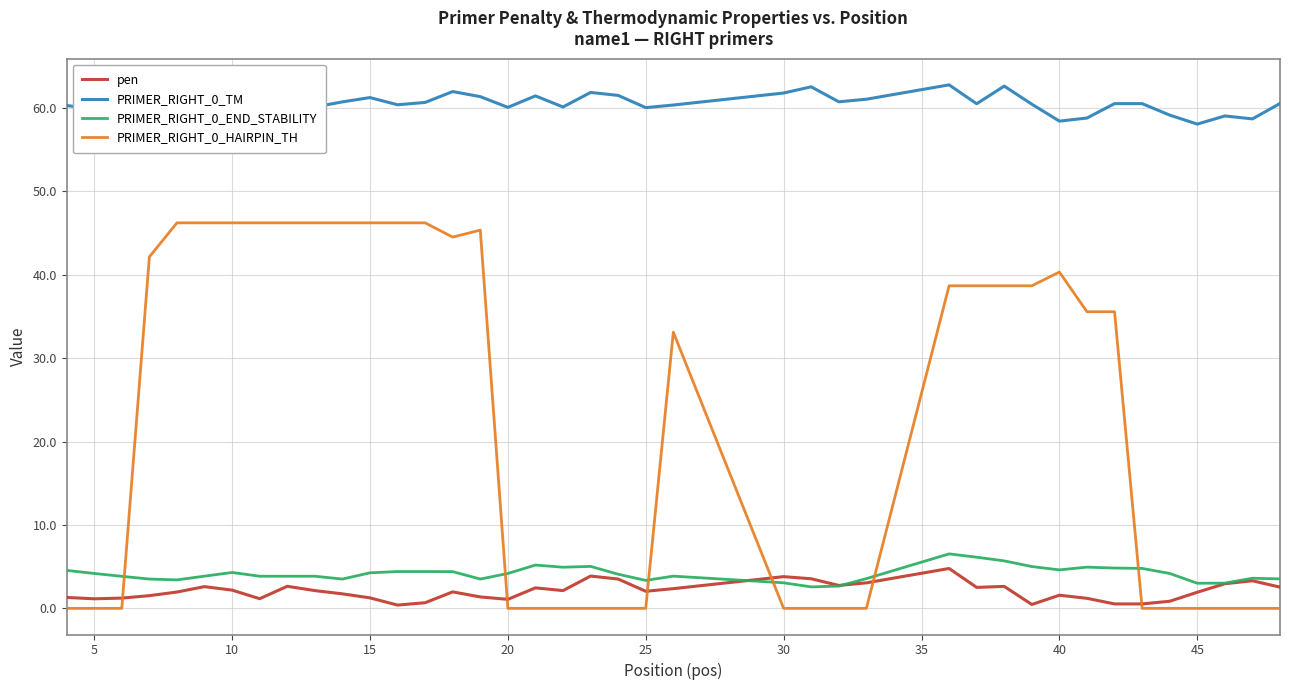

Count the number of categories in the chart.

40